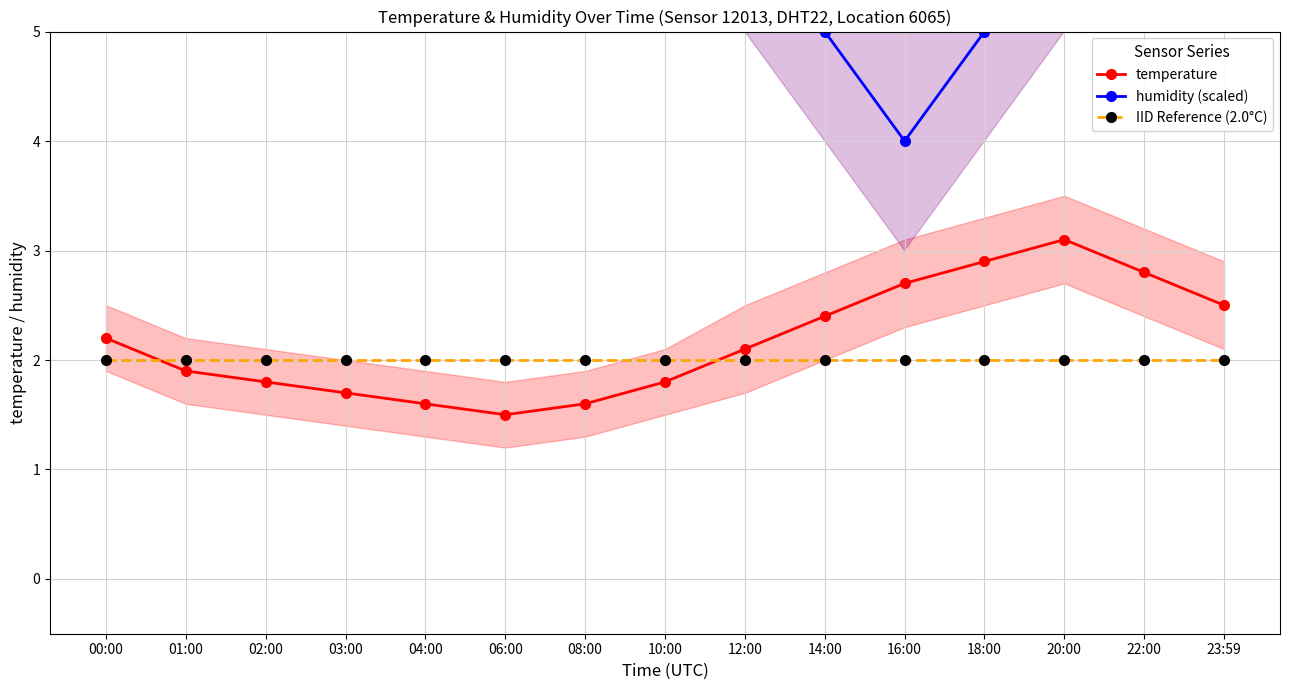

Rank the series by their maximum value, from highest to lowest.

humidity (scaled), temperature, IID Reference (2.0°C)